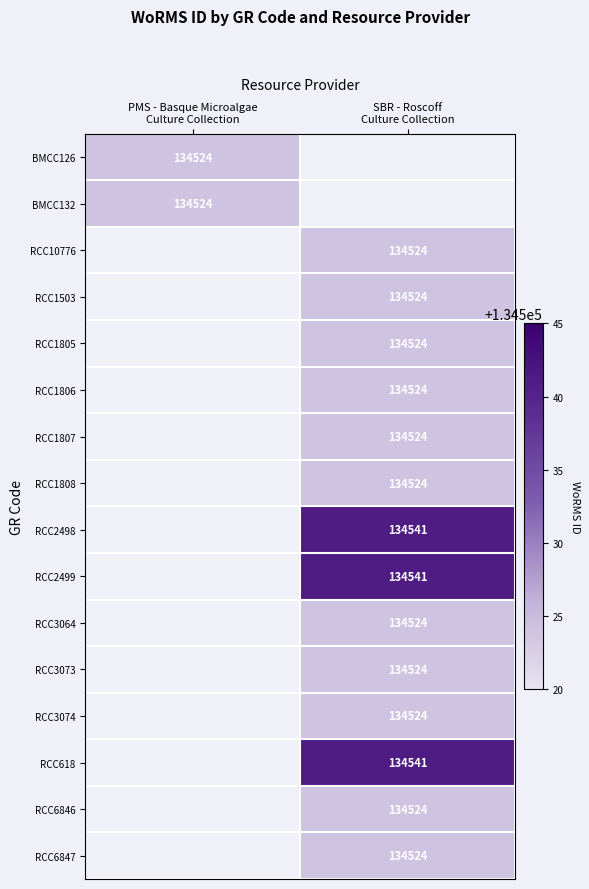

What value does the RCC2498 series have at SBR - Roscoff Culture Collection?

134541.0